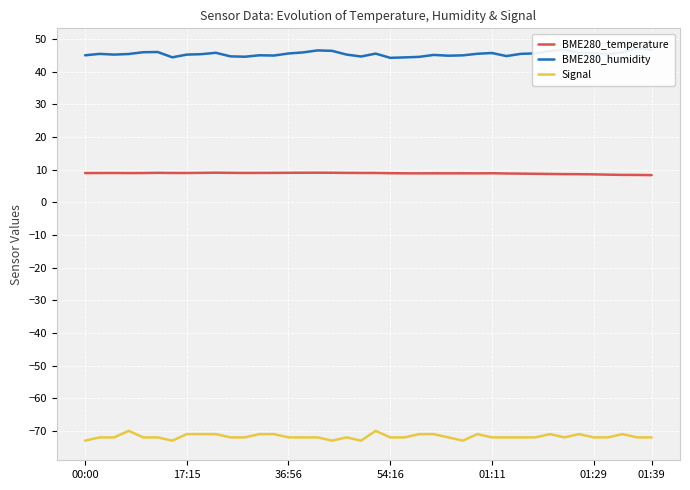

How many data points in BME280_humidity are above 45?

29